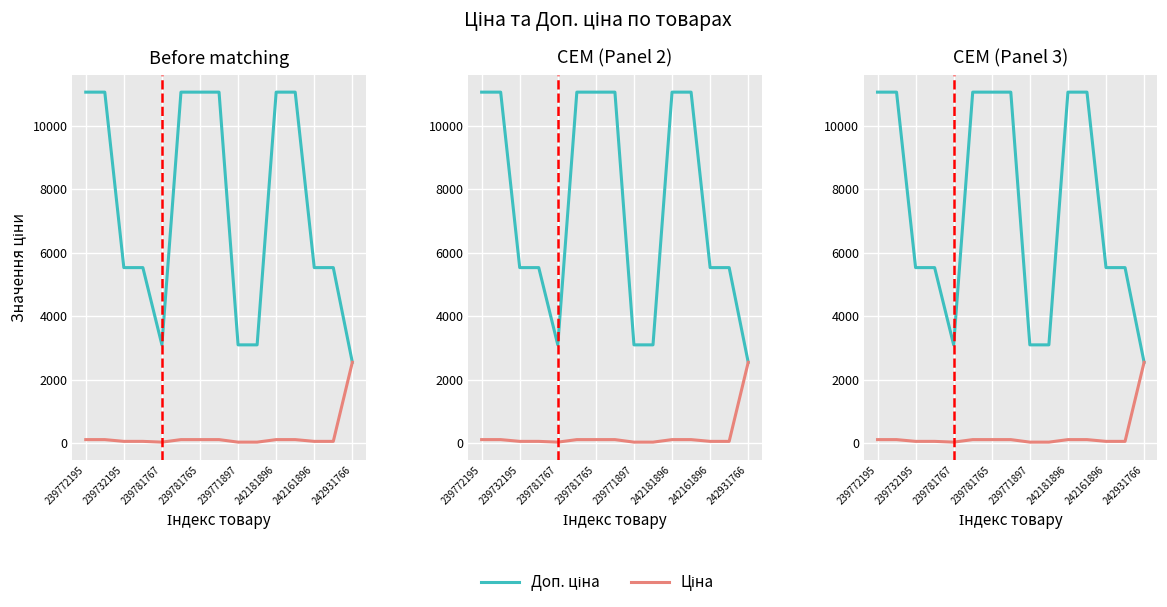

True or false: Доп. ціна and Ціна intersect in this chart.

False